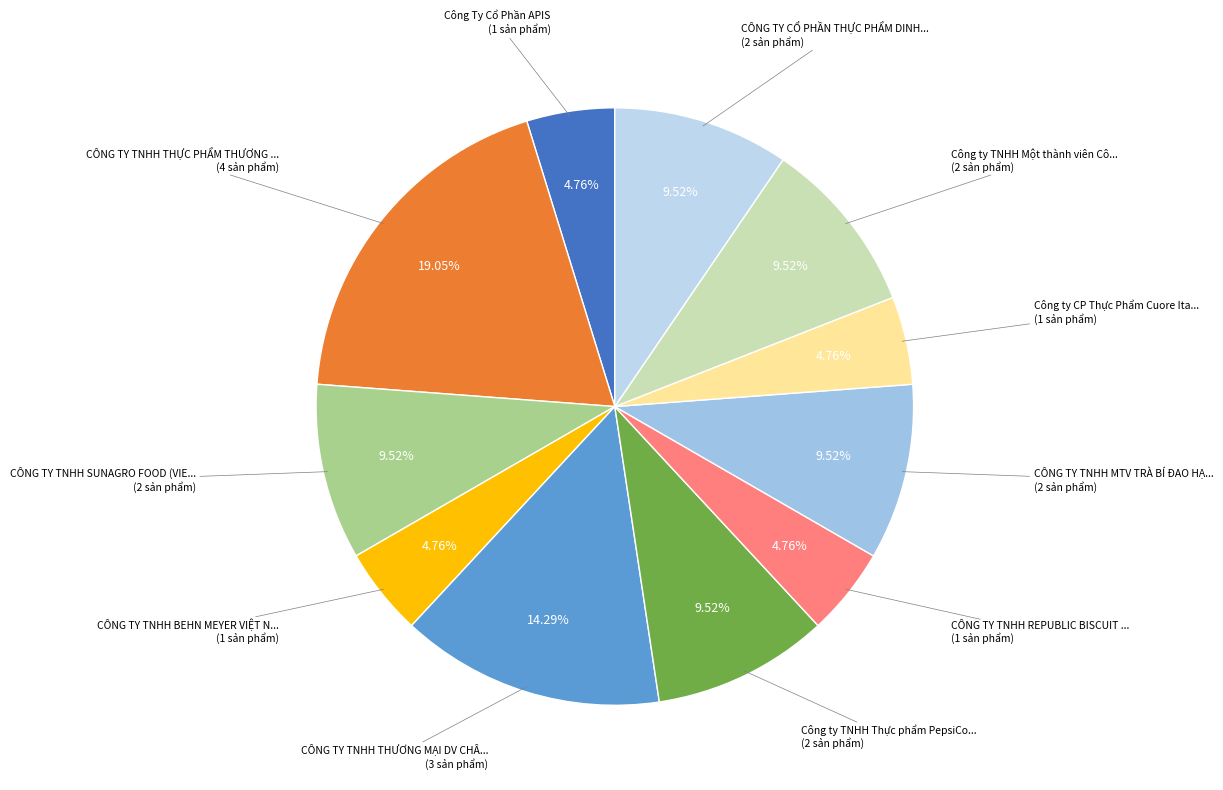

Which slice is the smallest?

Công Ty Cổ Phần APIS